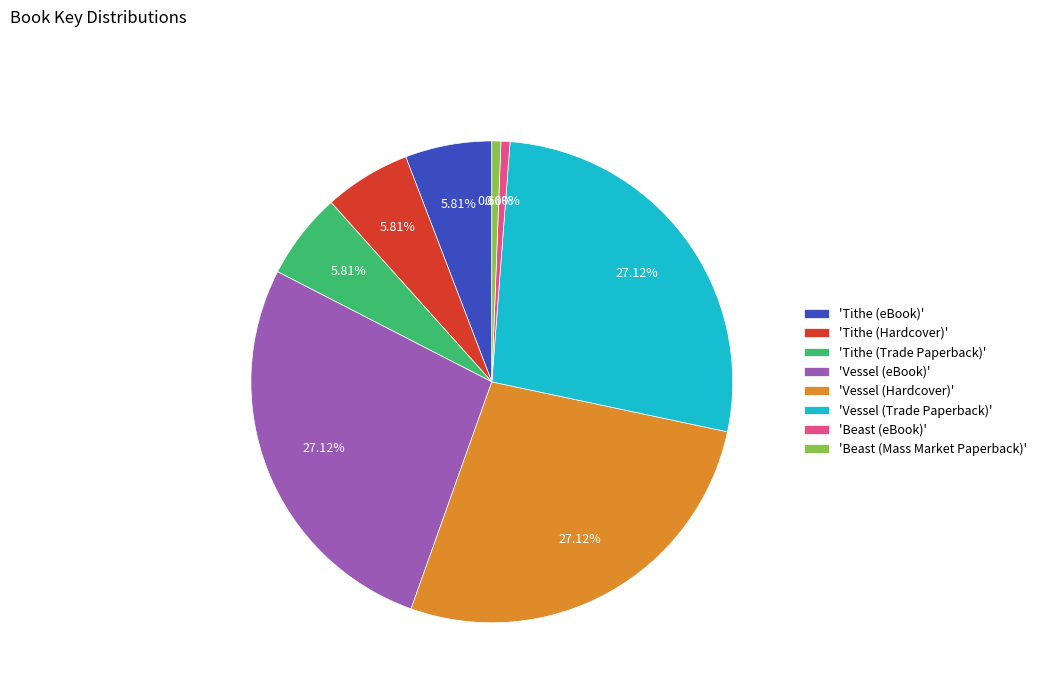

Is the sum of 'Beast (eBook)' and 'Tithe (Hardcover)' greater than half?

No